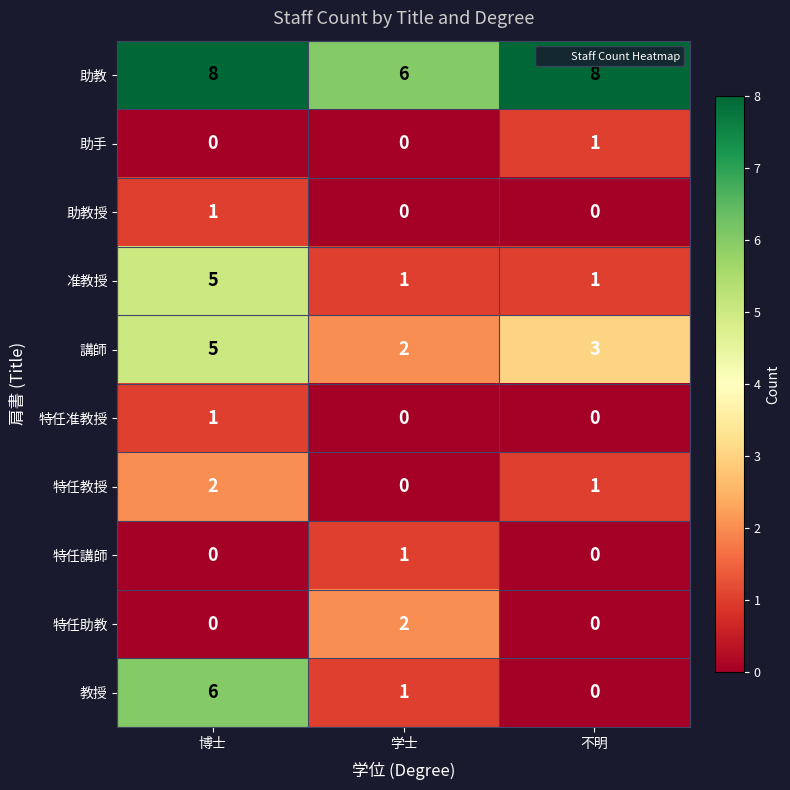

Reading left to right, extract all data points from this chart.

助教: 博士=8	学士=6	不明=8
助手: 博士=0	学士=0	不明=1
助教授: 博士=1	学士=0	不明=0
准教授: 博士=5	学士=1	不明=1
講師: 博士=5	学士=2	不明=3
特任准教授: 博士=1	学士=0	不明=0
特任教授: 博士=2	学士=0	不明=1
特任講師: 博士=0	学士=1	不明=0
特任助教: 博士=0	学士=2	不明=0
教授: 博士=6	学士=1	不明=0